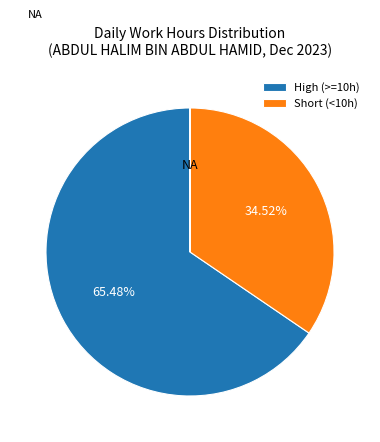

Is there a majority slice in this chart?

Yes